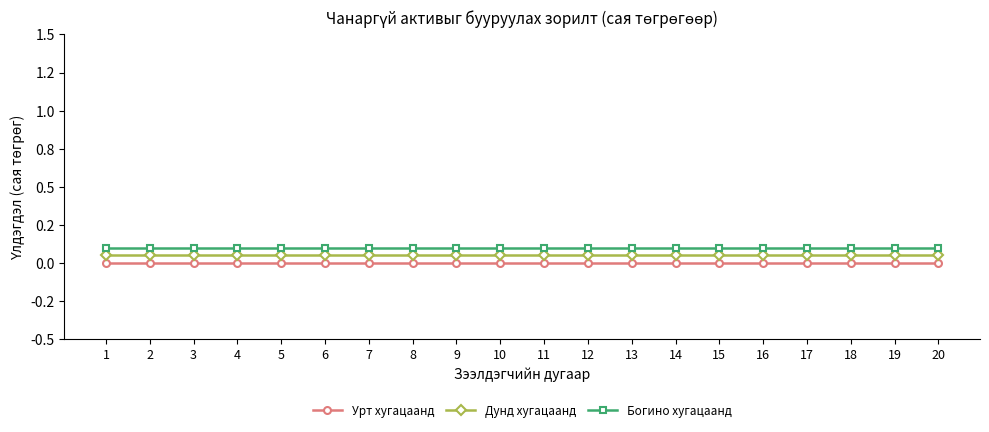

Which series changed the most between 12 and 19?

Урт хугацаанд